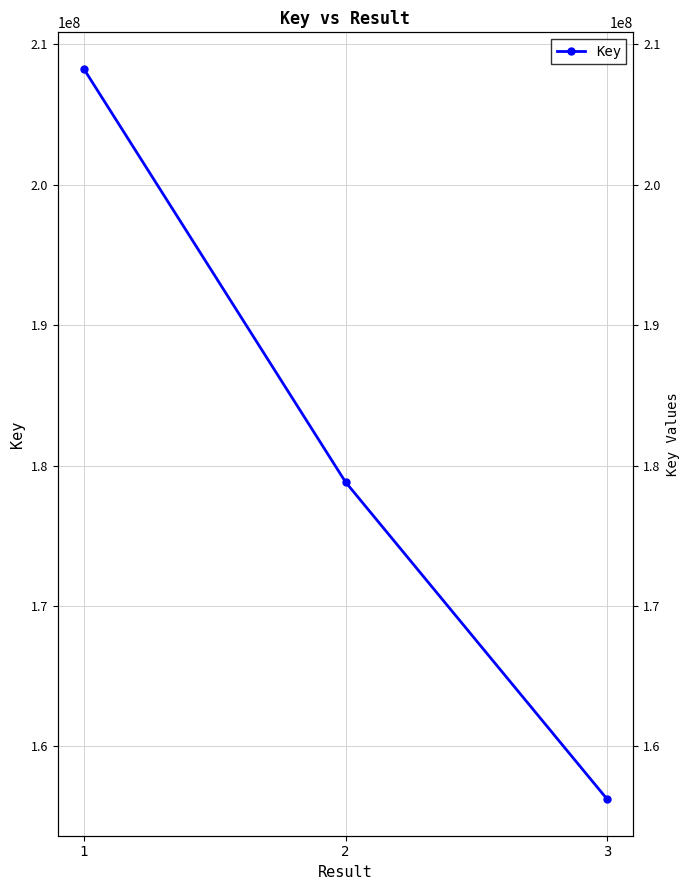

Does the chart have visible grid lines?

Yes